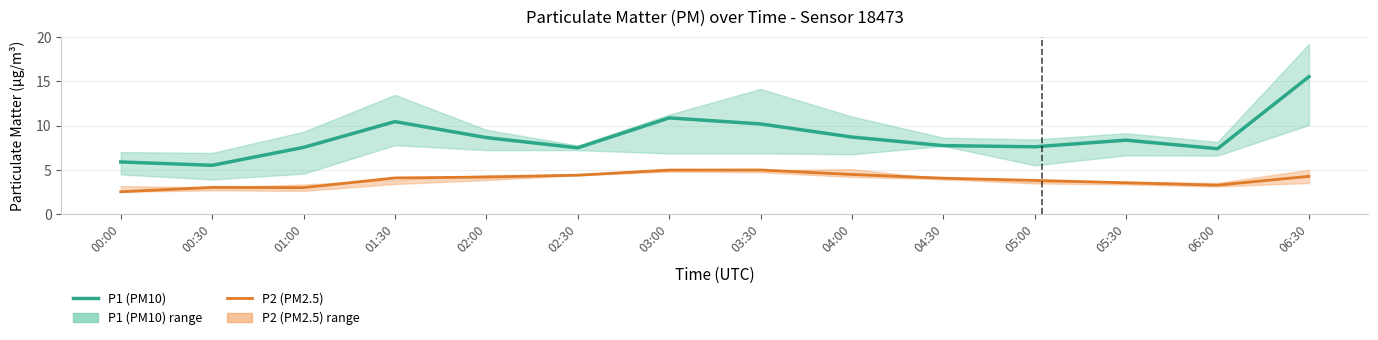

At which label is P1 (PM10) closest to 10?

03:30